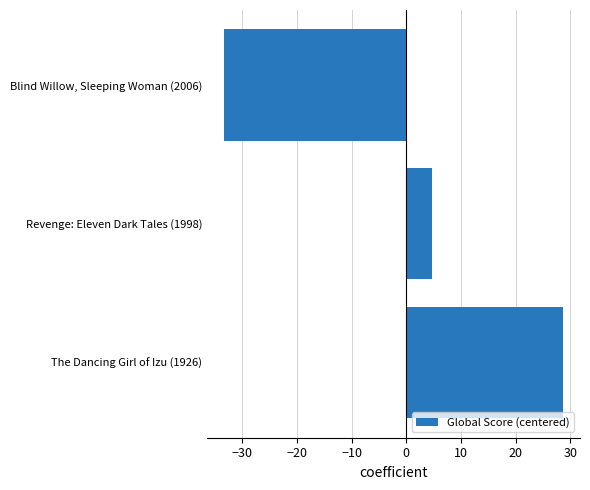

The chart shows a value of -33.3 at Blind Willow, Sleeping Woman (2006). True or false?

True